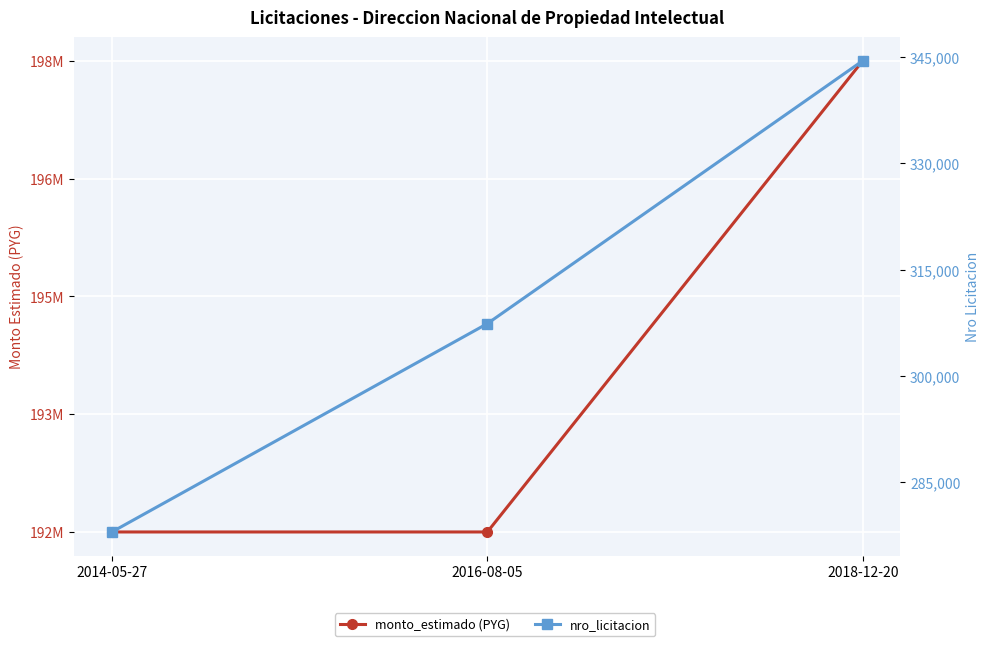

Reading left to right, list all the values displayed in this chart.

monto_estimado (PYG): 192000000	192000000	198000000
nro_licitacion: 278011	307381	344448